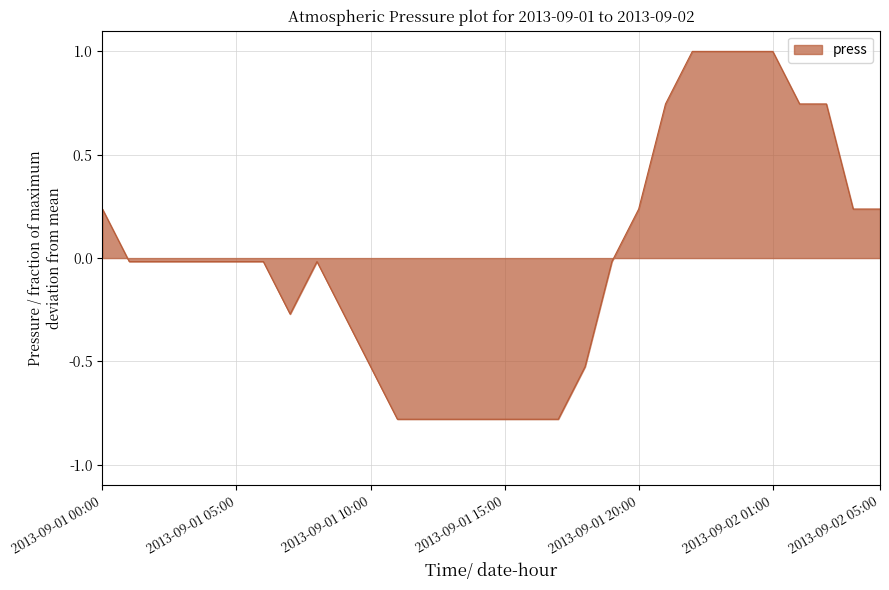

Count the number of categories in the chart.

30